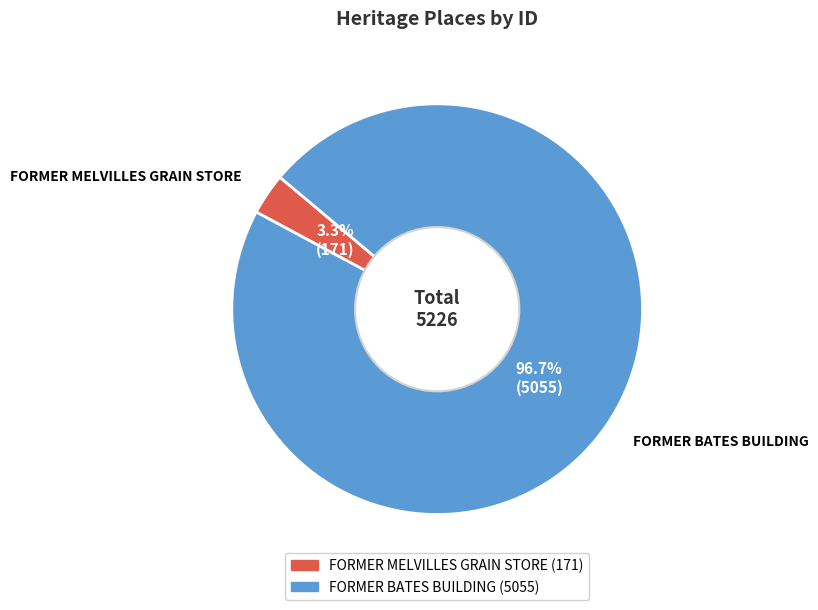

What portion of the pie excludes FORMER MELVILLES GRAIN STORE?

96.7%